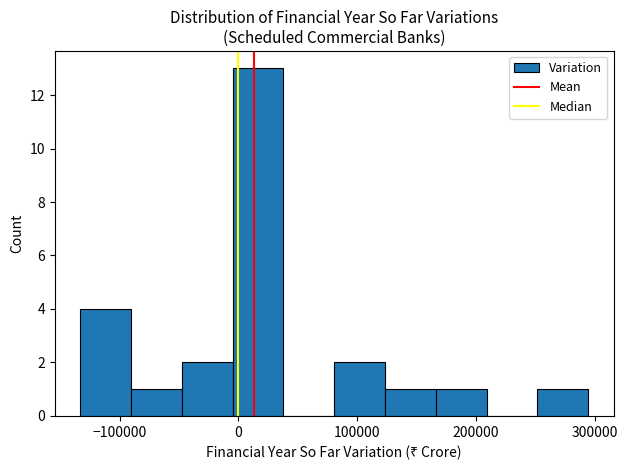

How tall is the bar that spans 250000 to 290000 on the x-axis? Neither the bar edges nor the heights are printed on the chart, so give them approximately, as read against the axes.

1